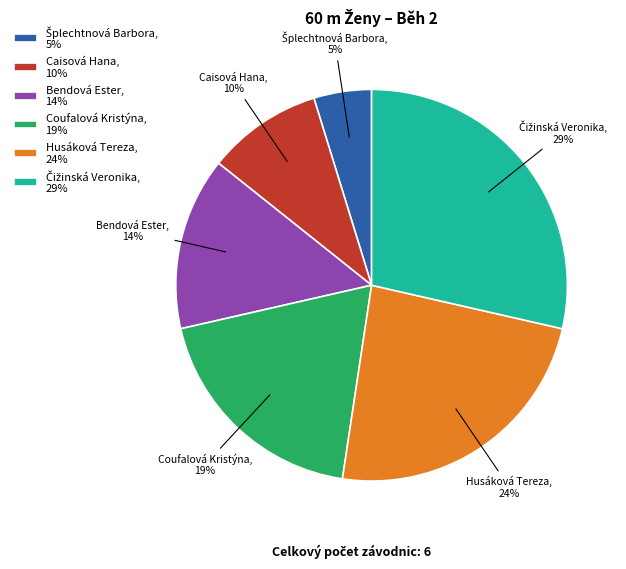

Combined, do Bendová Ester, 14% and Husáková Tereza, 24% account for over 50%?

No